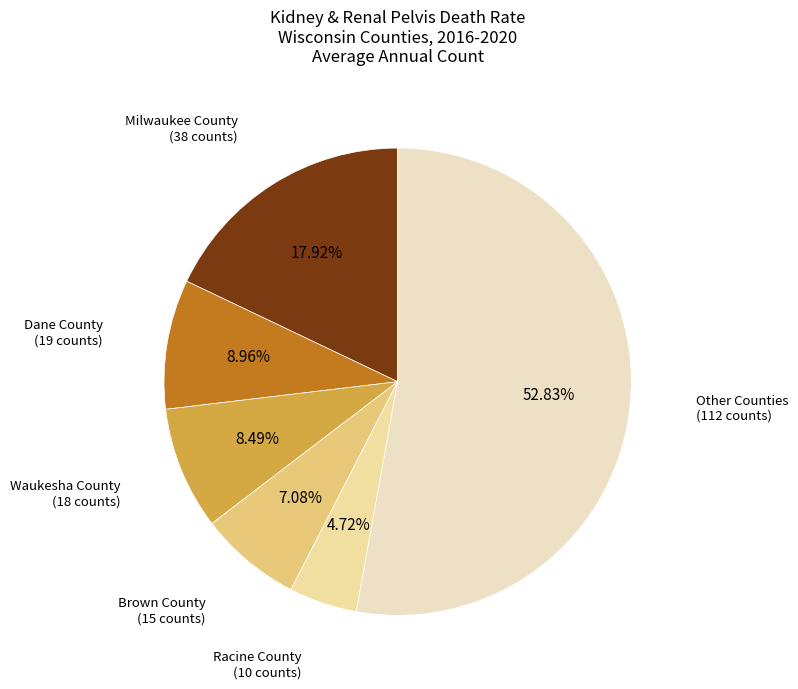

How many slices are in this pie chart?

6